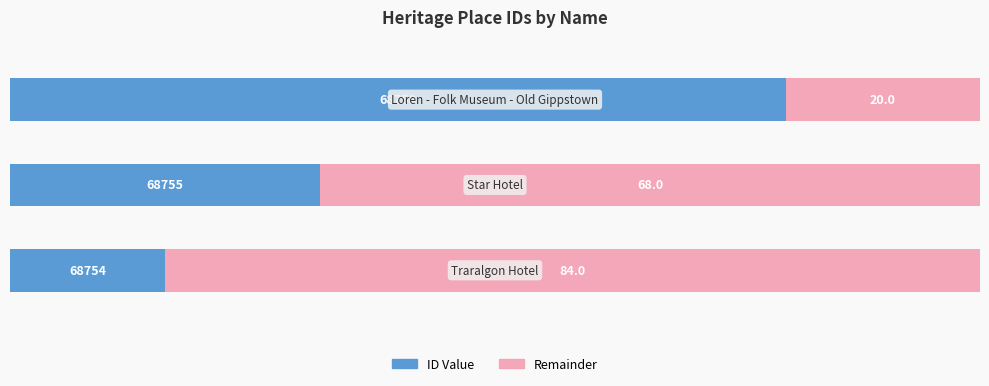

How many ID Value values are between 16 and 80?

3